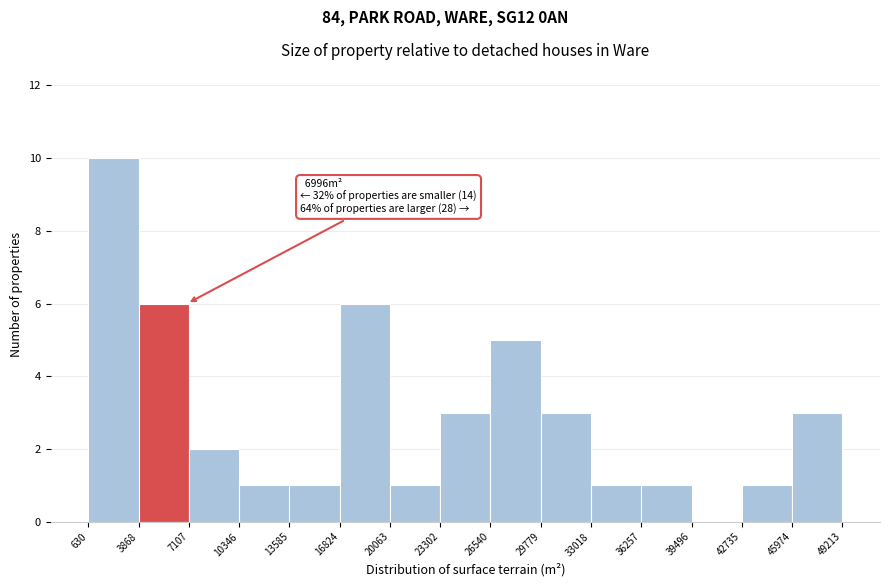

Which range on the x-axis has the tallest bar?

630 to 3868